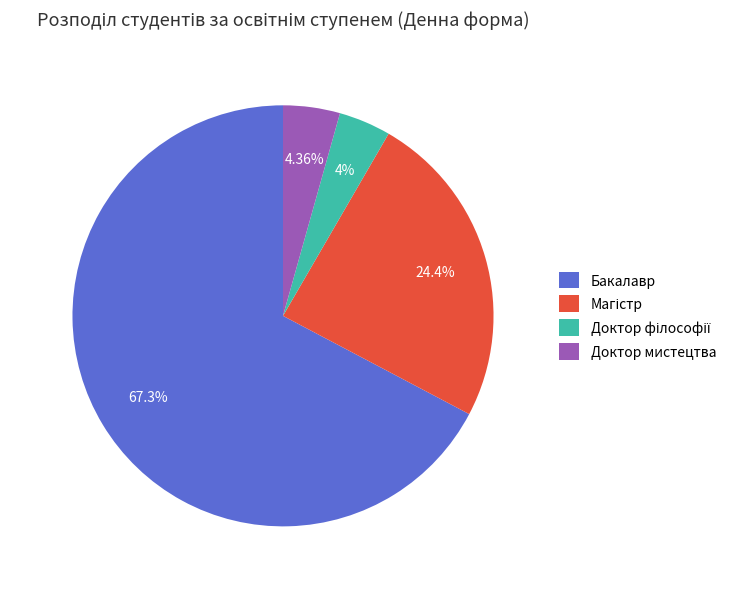

Is there any slice that represents more than half of the pie?

Yes